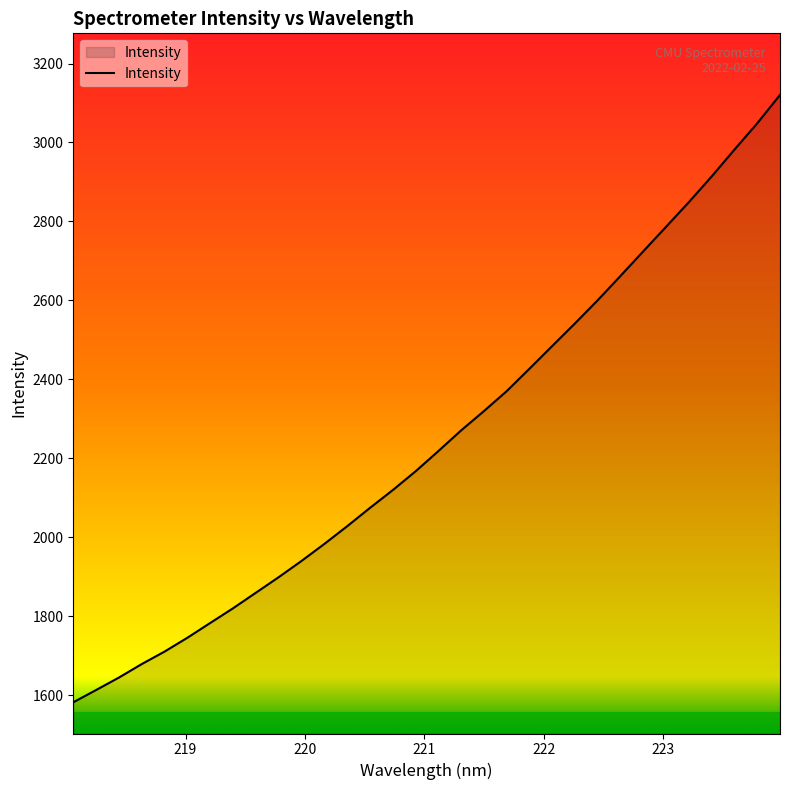

What is the minimum value shown in the chart?

1581.9